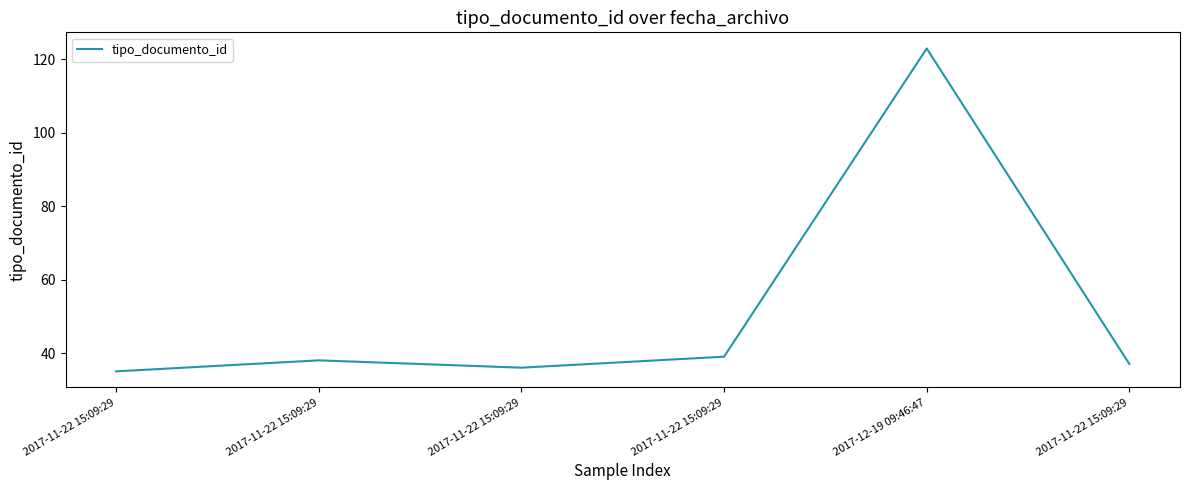

What is the difference between the values at 2017-11-22 15:09:29 and 2017-11-22 15:09:29?

1